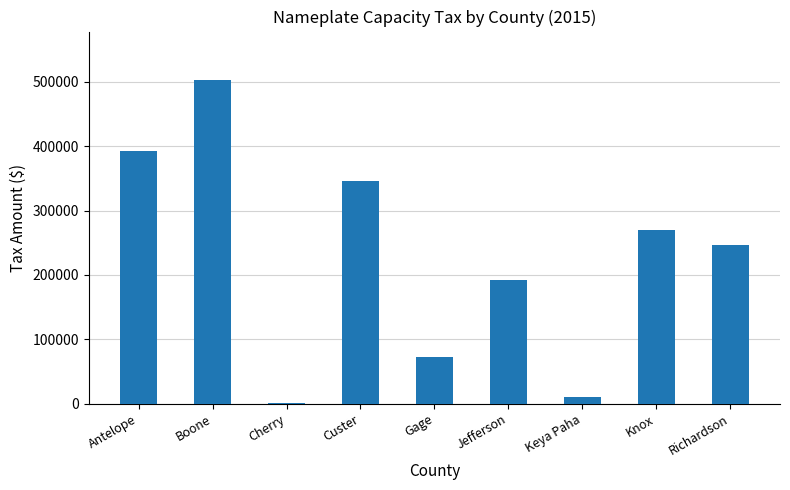

Which category has the highest value across all series?

Boone